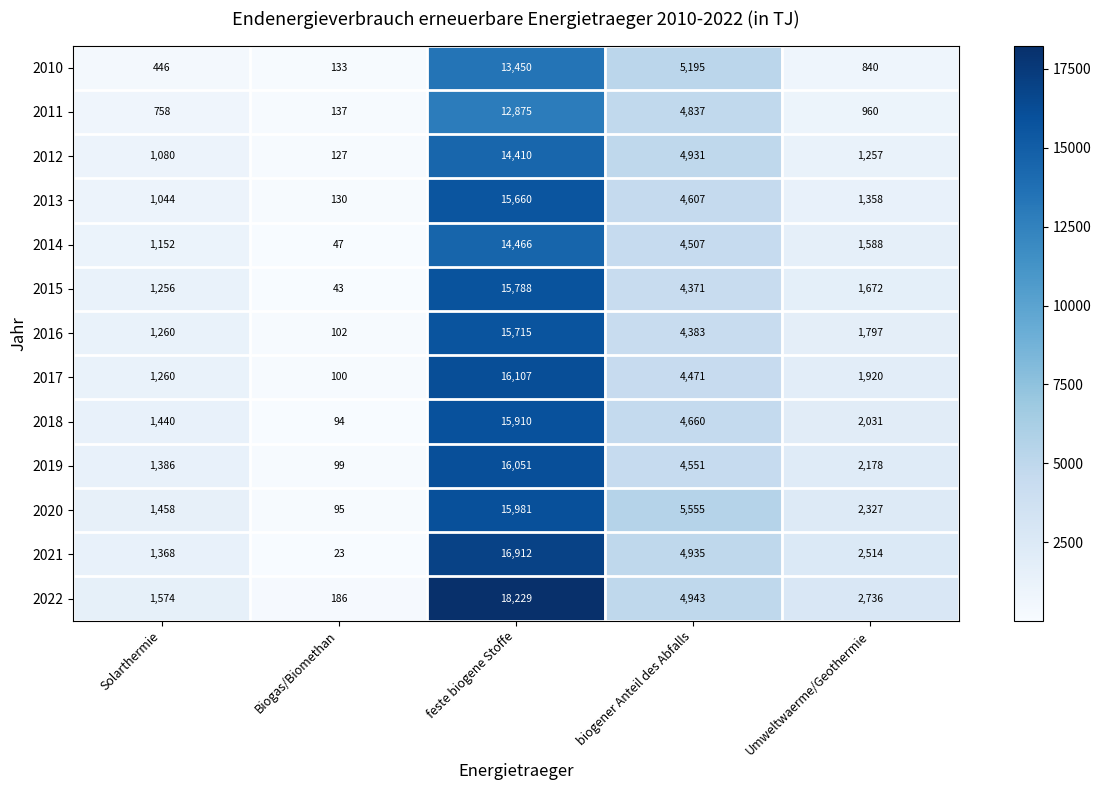

What is the sum of all 2013 values?

22799